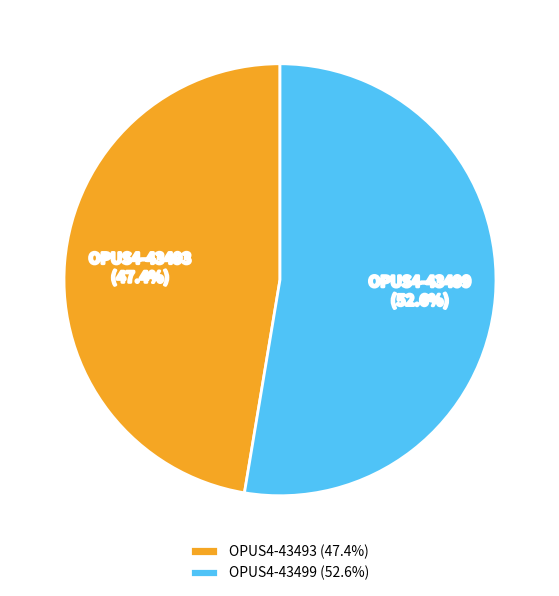

Is it true that OPUS4-43499 is 53% of the pie?

True